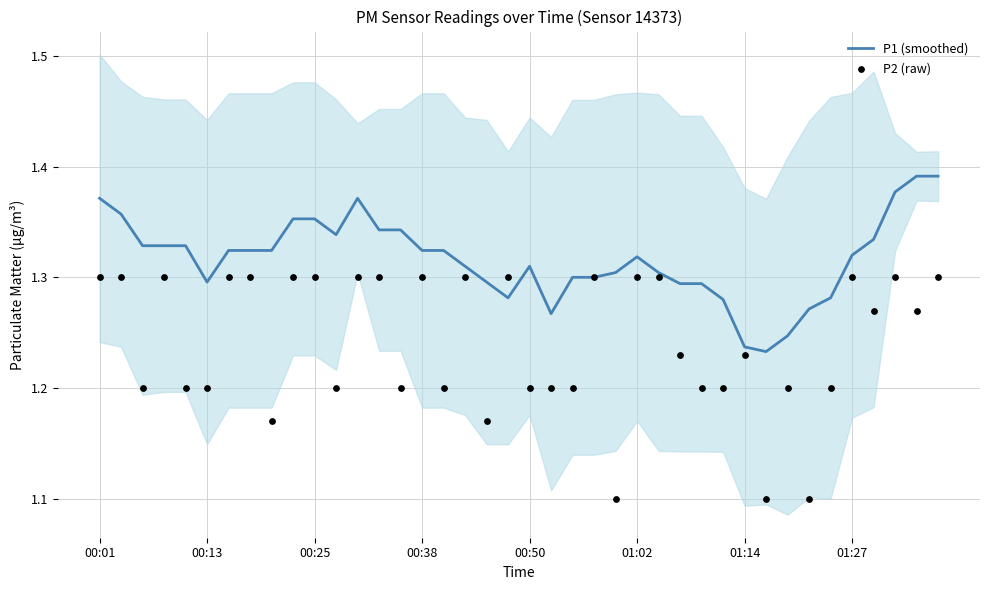

Which series contains the lowest Y value?

P2 (raw)